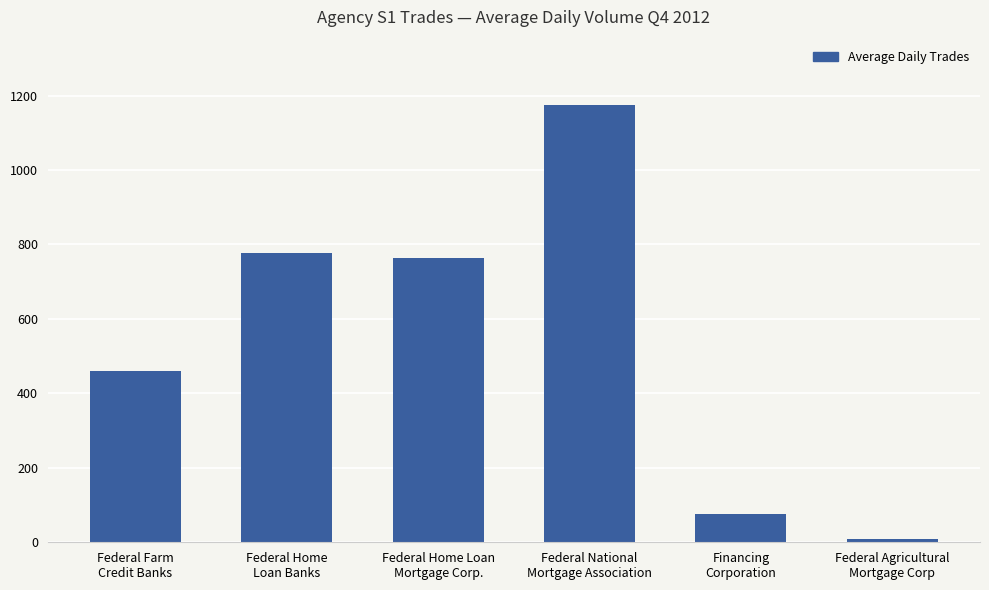

What is the maximum value shown in the chart?

1173.4